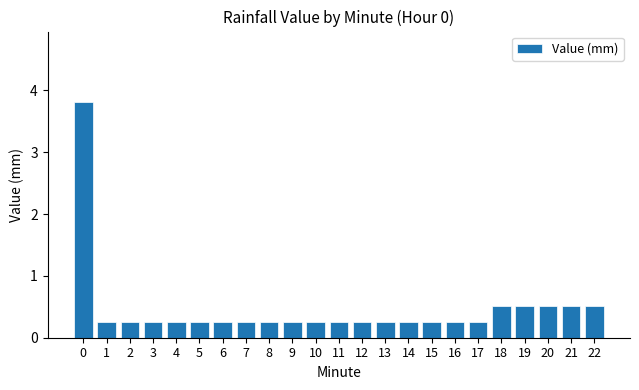

What is the difference between the second highest and second lowest values?

0.3